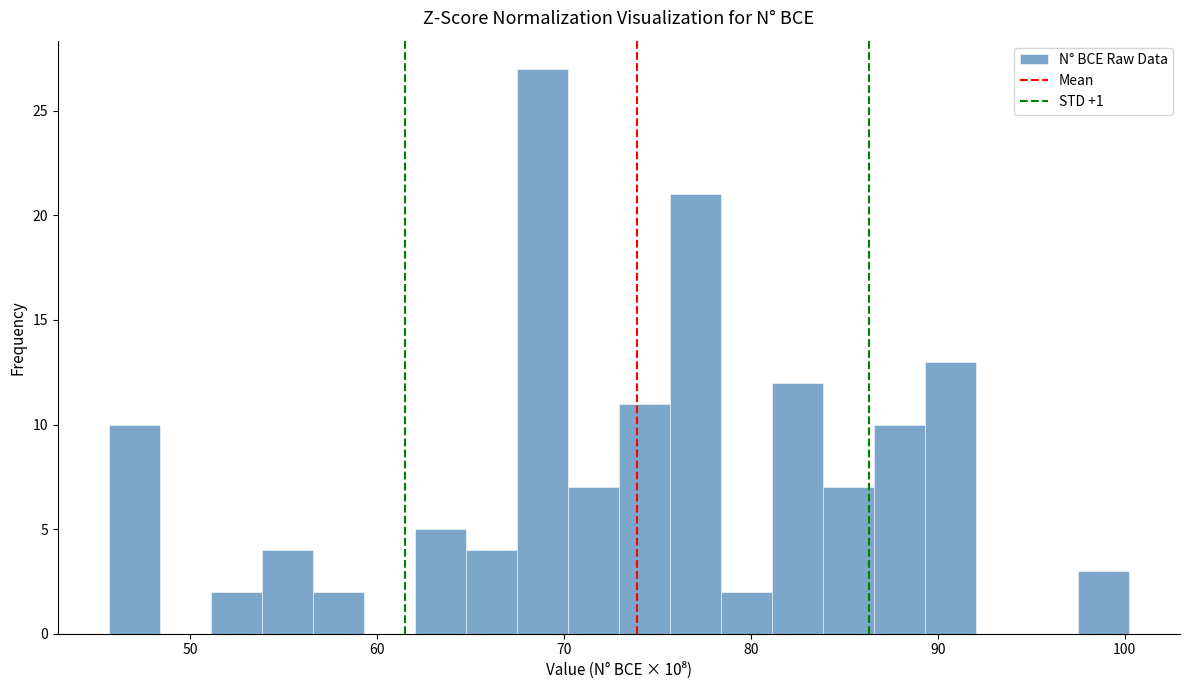

Read against the x-axis, roughly where is the centre of the tallest bar?

69